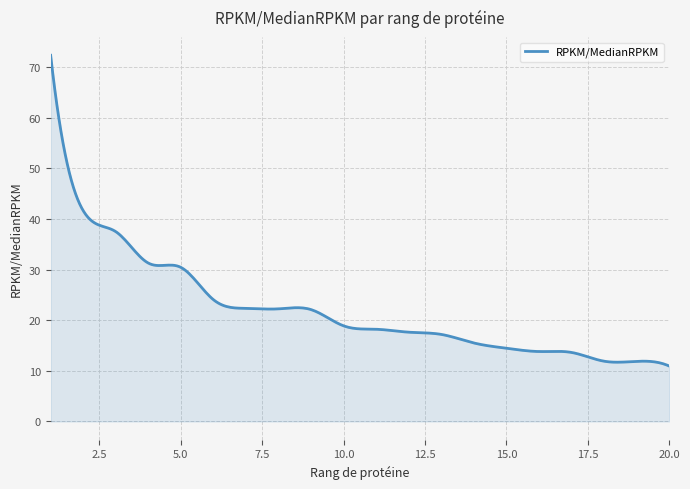

What is the difference between the maximum and minimum values?

61.4